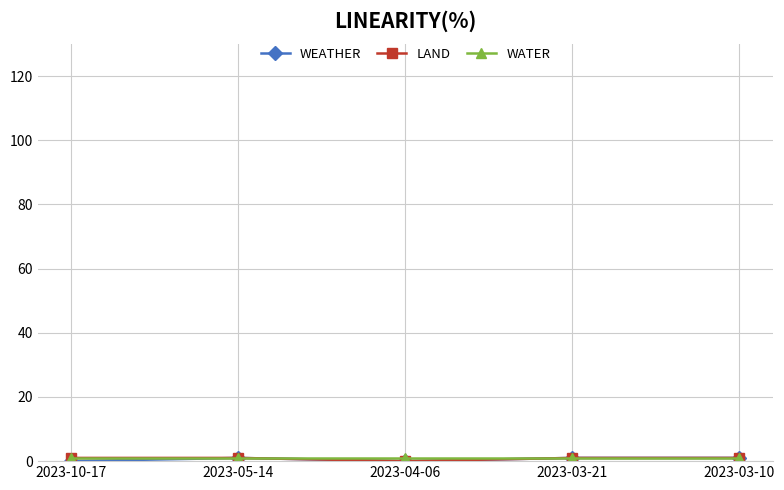

What is the label of the 3rd point from the right?

2023-04-06